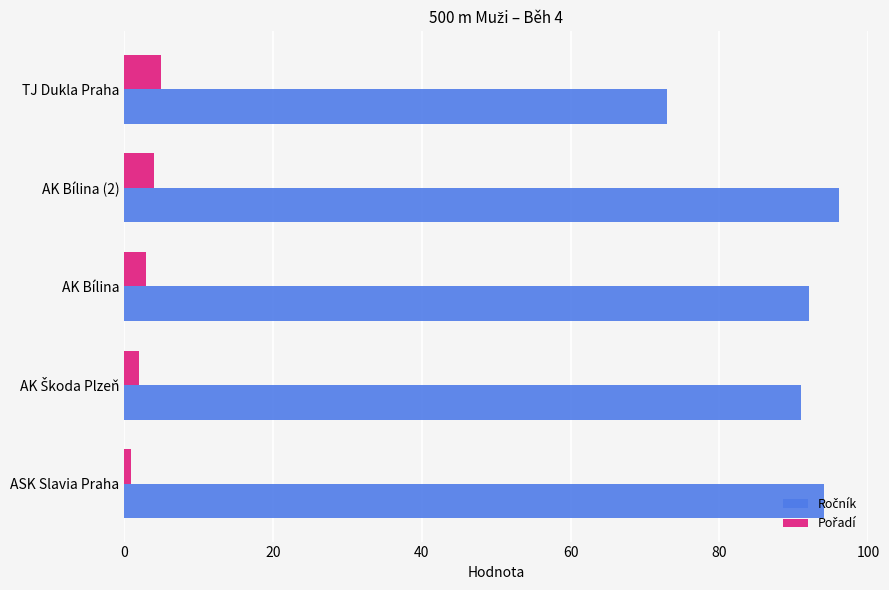

At which category is the sum across all series the highest?

AK Bílina (2)